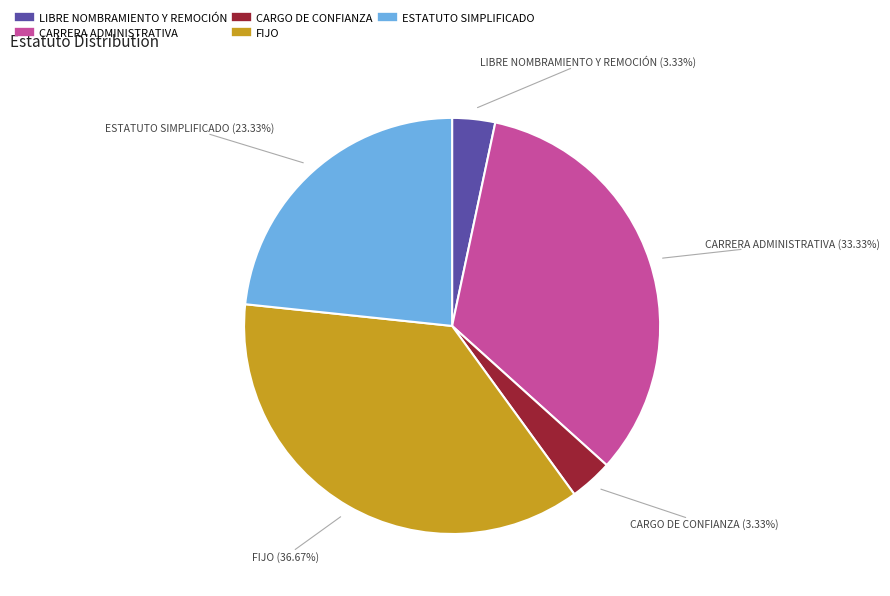

How many slices are in this pie chart?

5